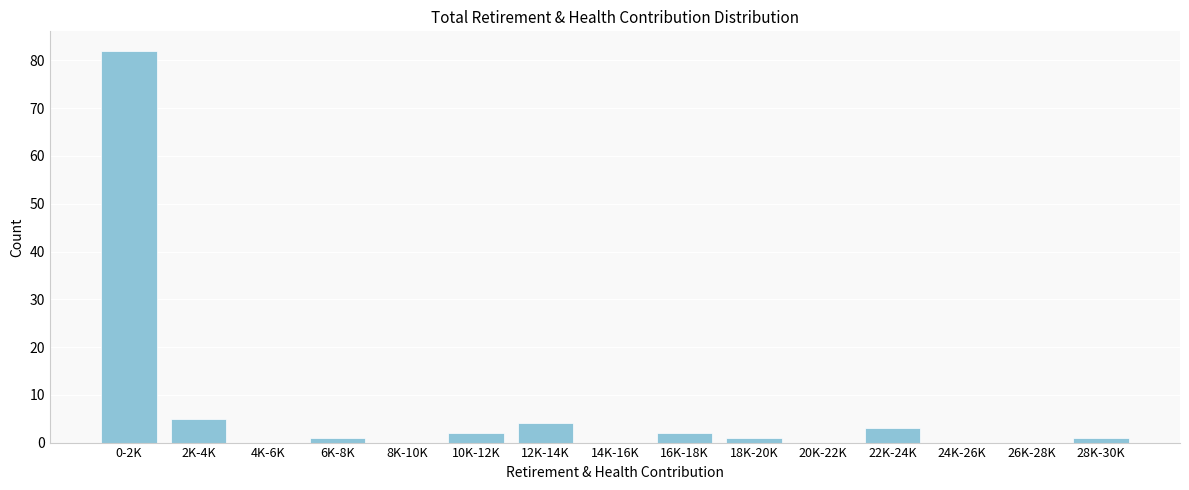

Reading right to left, list all the values displayed in this chart.

28K-30K=1	26K-28K=0	24K-26K=0	22K-24K=3	20K-22K=0	18K-20K=1	16K-18K=2	14K-16K=0	12K-14K=4	10K-12K=2	8K-10K=0	6K-8K=1	4K-6K=0	2K-4K=5	0-2K=82